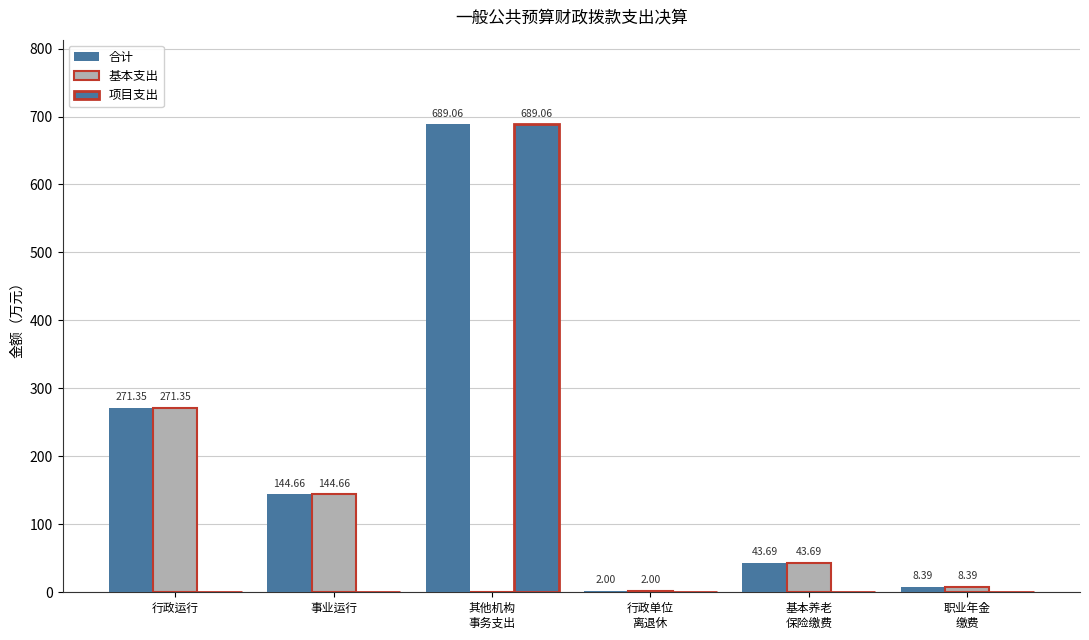

How many groups of bars are there?

6